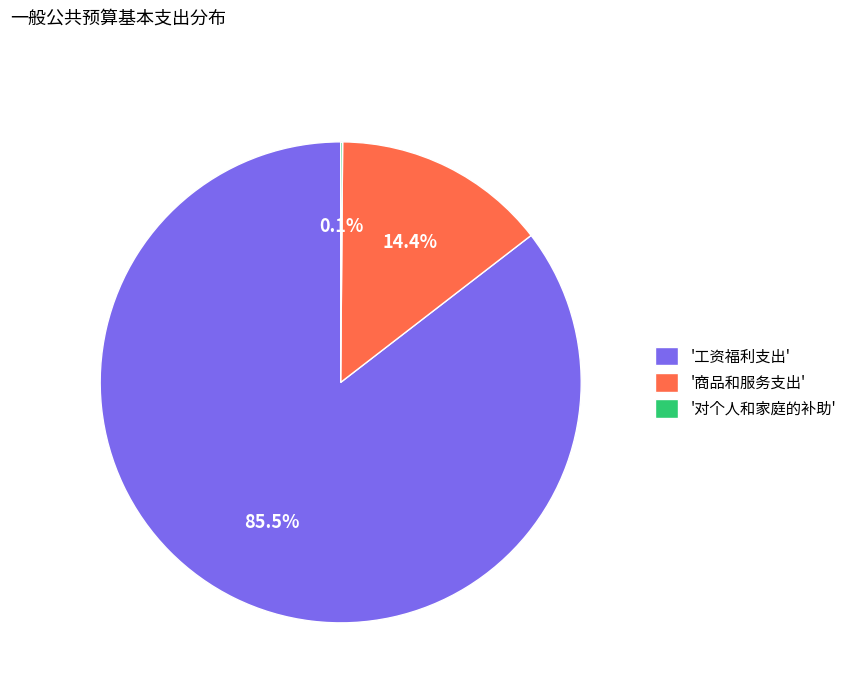

Which category has the biggest portion of the pie?

'工资福利支出'